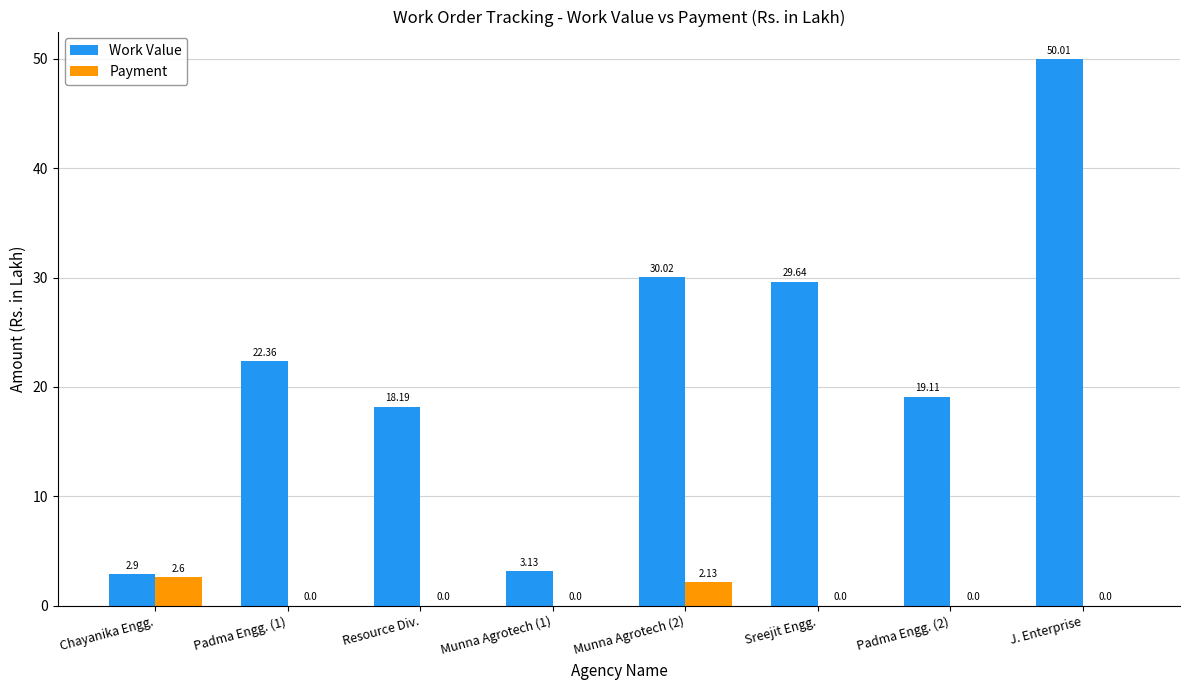

Is the value of Payment at Chayanika Engg. greater than the value of Work Value at Munna Agrotech (2)?

No